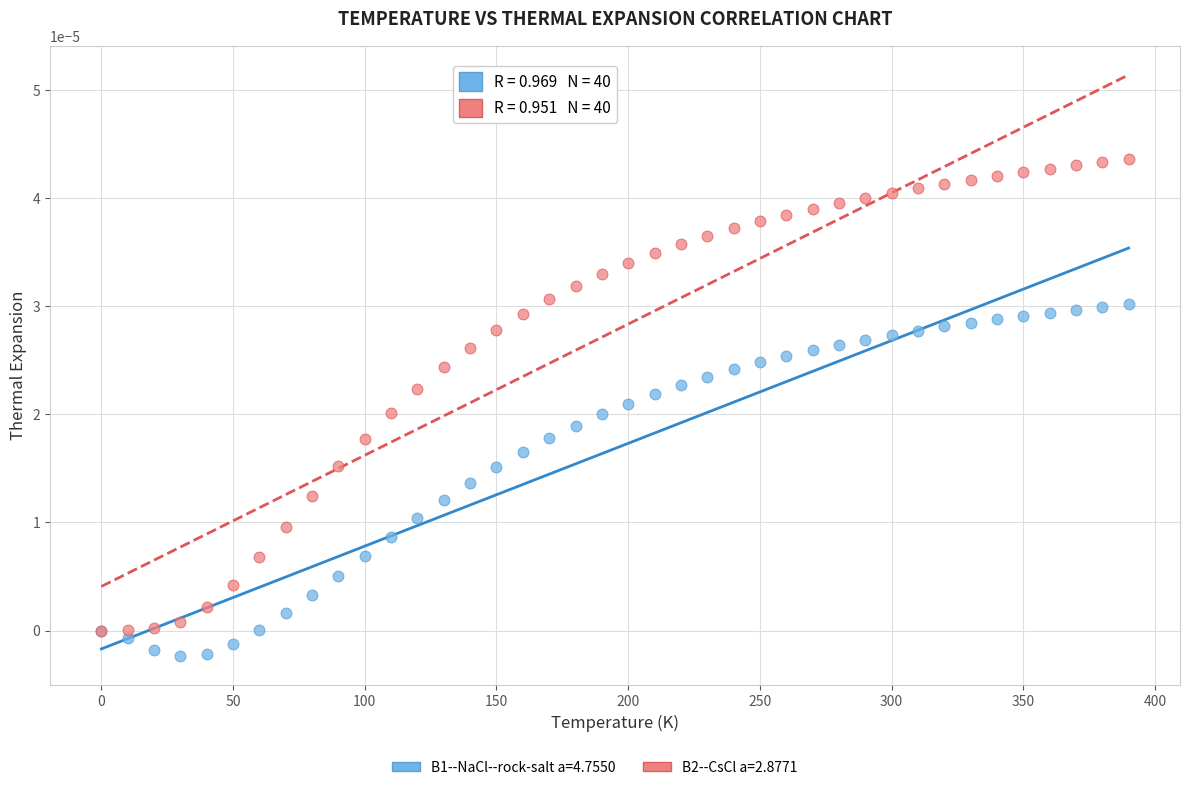

Which series reaches the maximum Y coordinate?

B2--CsCl a=2.8771